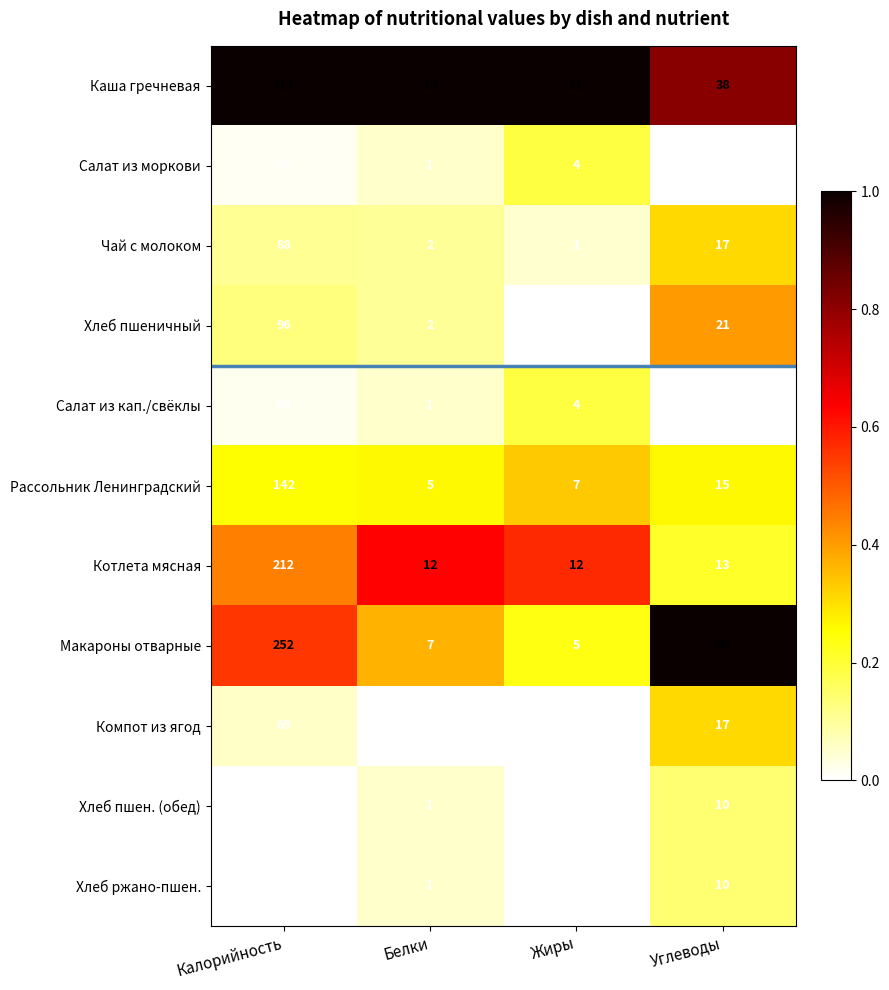

Which series has the largest range (max minus min)?

Каша гречневая